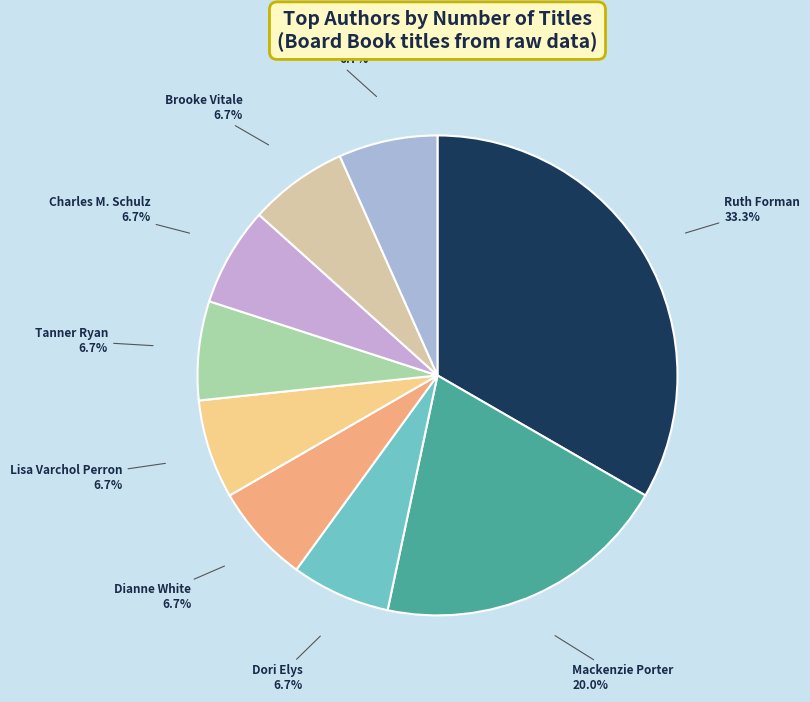

To the nearest percent, what percentage of the pie is Mackenzie Porter?

20%